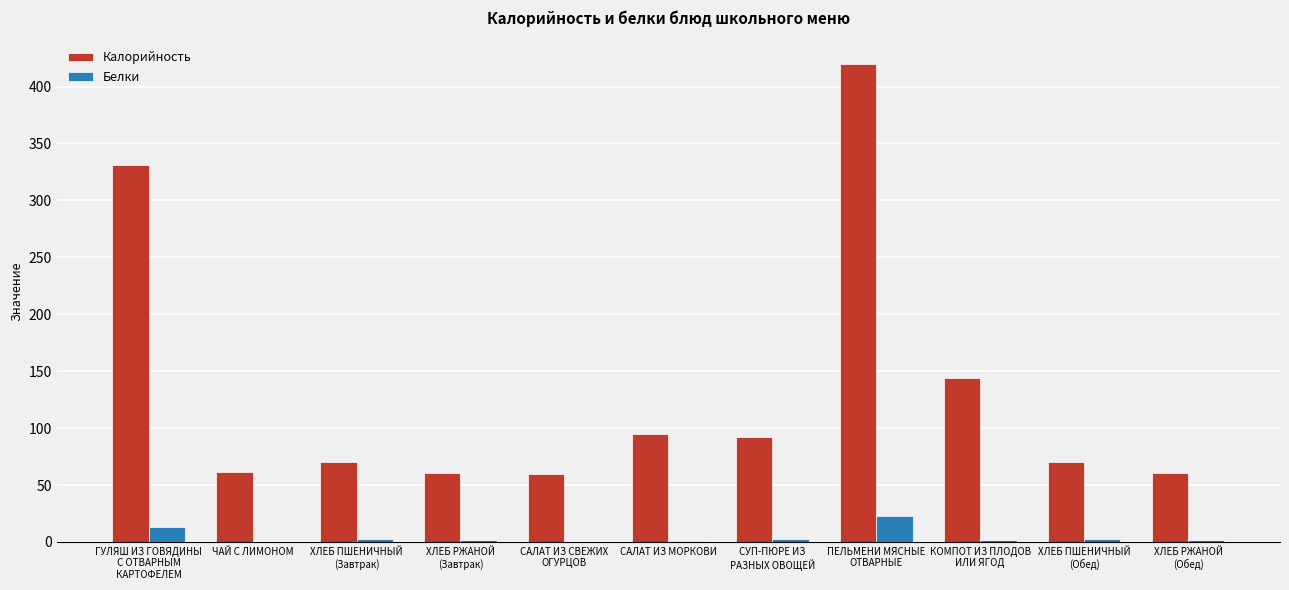

At which label does Калорийность reach its peak?

ПЕЛЬМЕНИ МЯСНЫЕ
ОТВАРНЫЕ